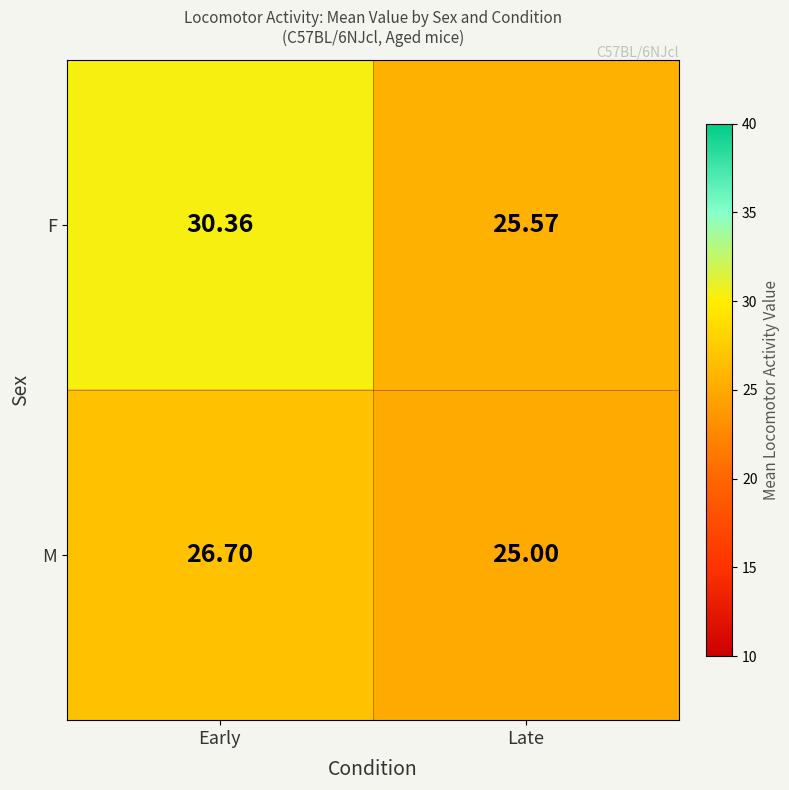

At which category is the sum across all series the highest?

Early